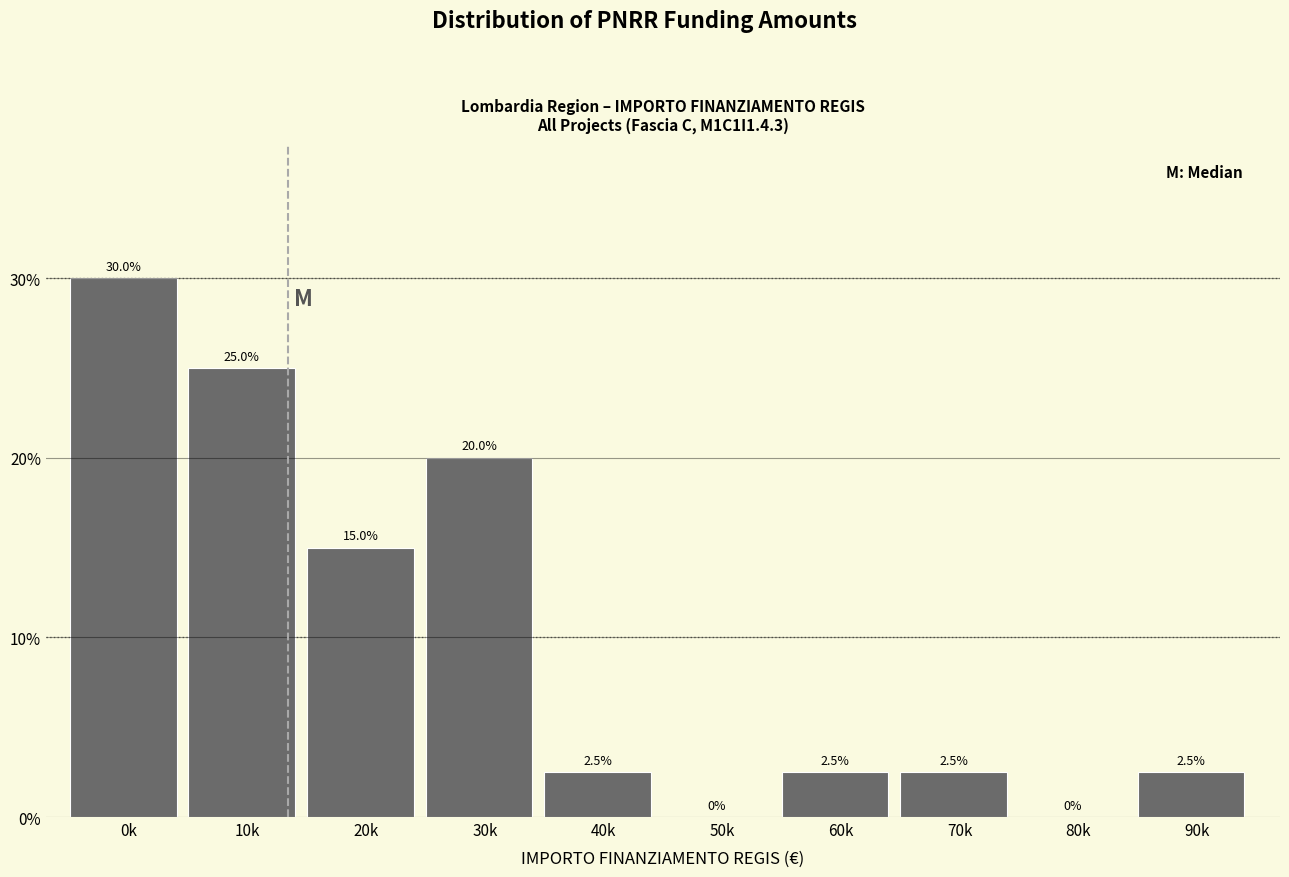

Reading left to right, transcribe all the data shown in this chart.

0k=30.0	10k=25.0	20k=15.0	30k=20.0	40k=2.5	50k=0.0	60k=2.5	70k=2.5	80k=0.0	90k=2.5